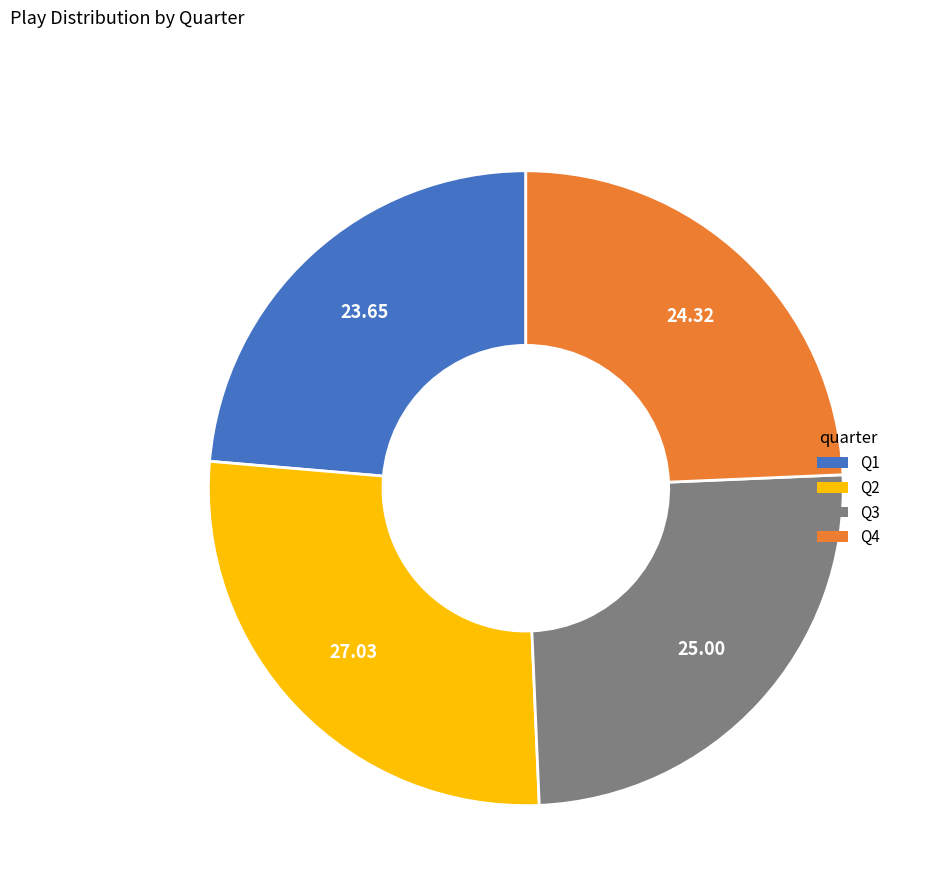

Is Q4 the majority of the pie?

No